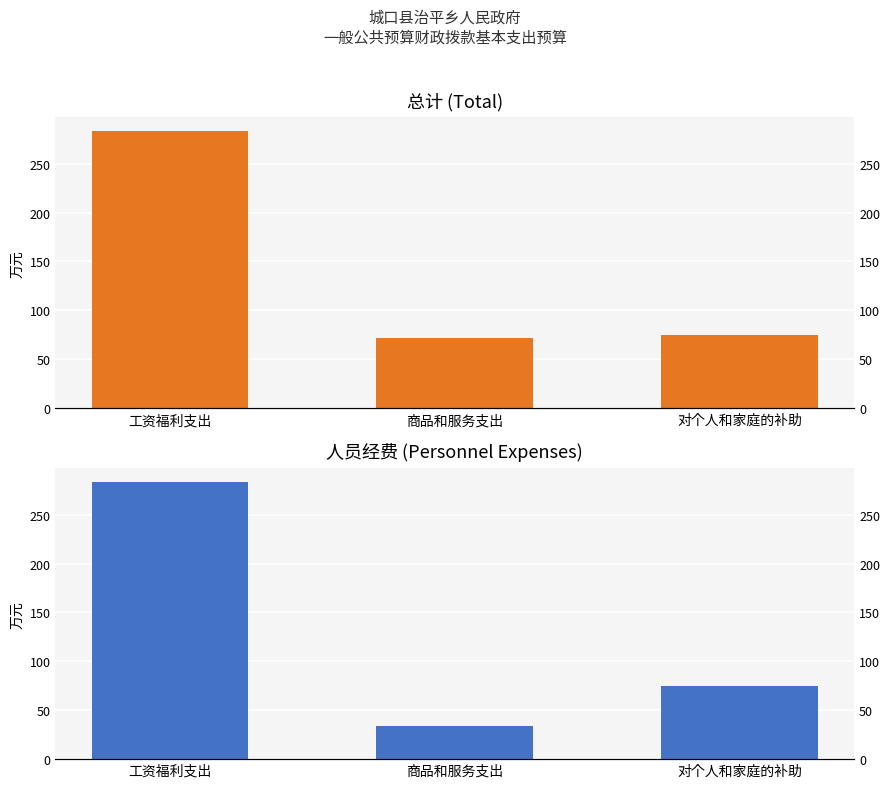

Which series has the largest range (max minus min)?

人员经费